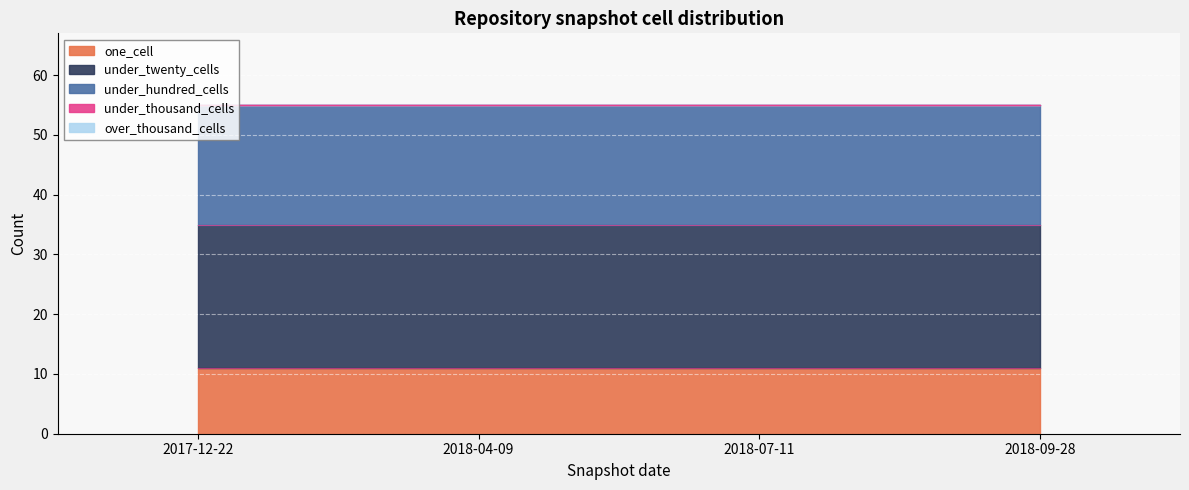

Which category has the lowest value across all series?

2017-12-22